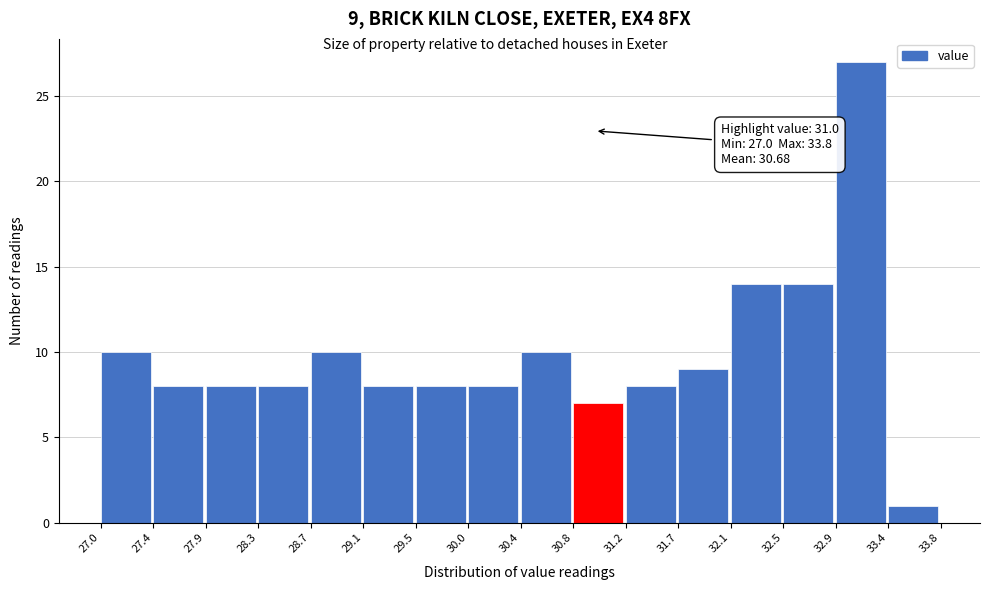

Over which range of the x-axis is the bar tallest?

32.9 to 33.4